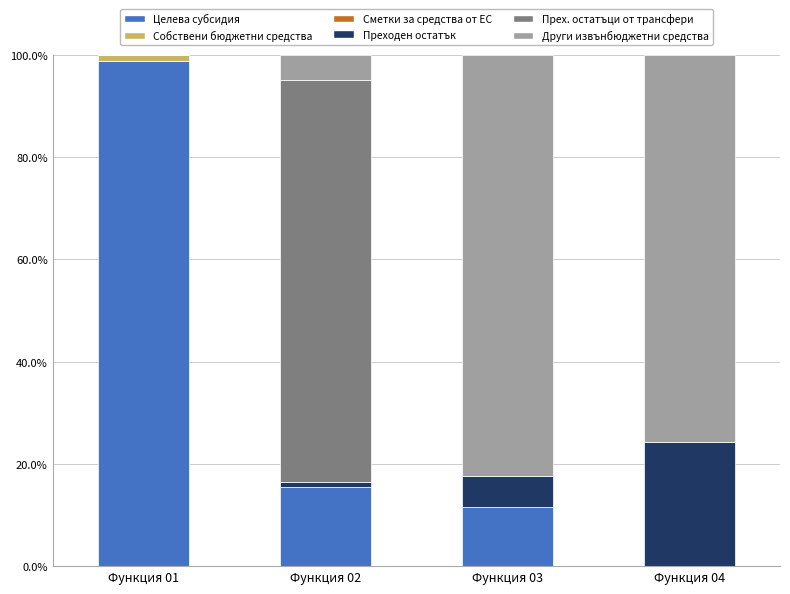

At which label does Целева субсидия reach its peak?

Функция 01